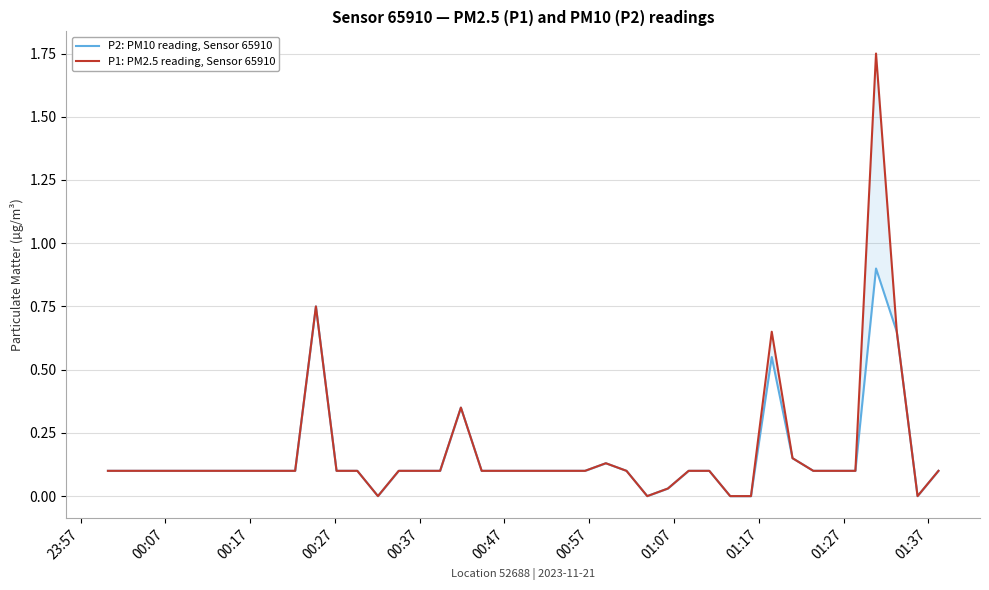

In P2: PM10 reading, Sensor 65910, how many points are higher than both neighbors (excluding endpoints)?

5